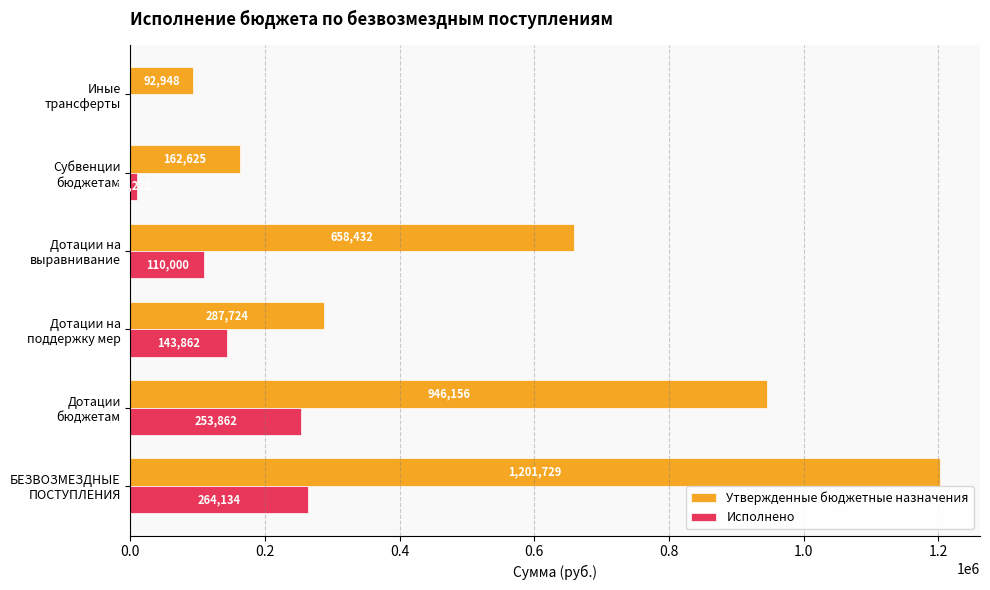

What is the highest value of the Исполнено series?

264133.8